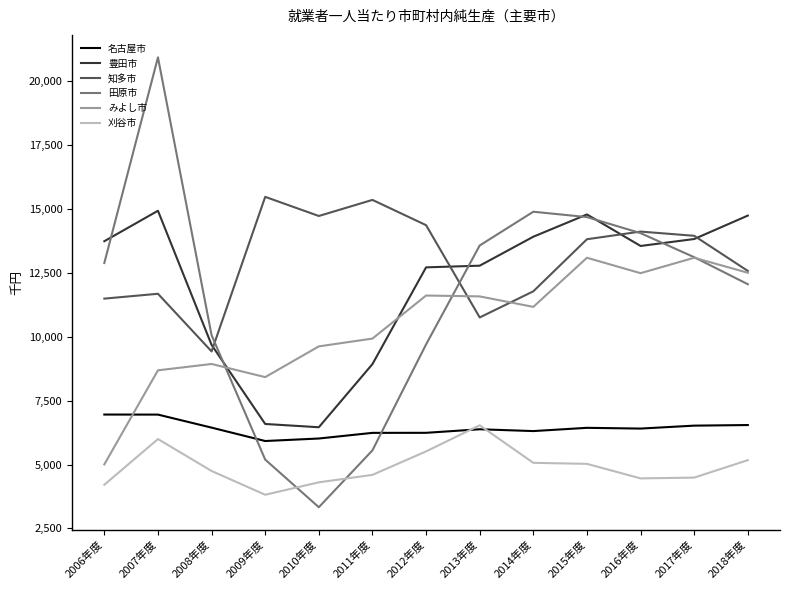

Which label corresponds to the largest value in the chart?

2007年度